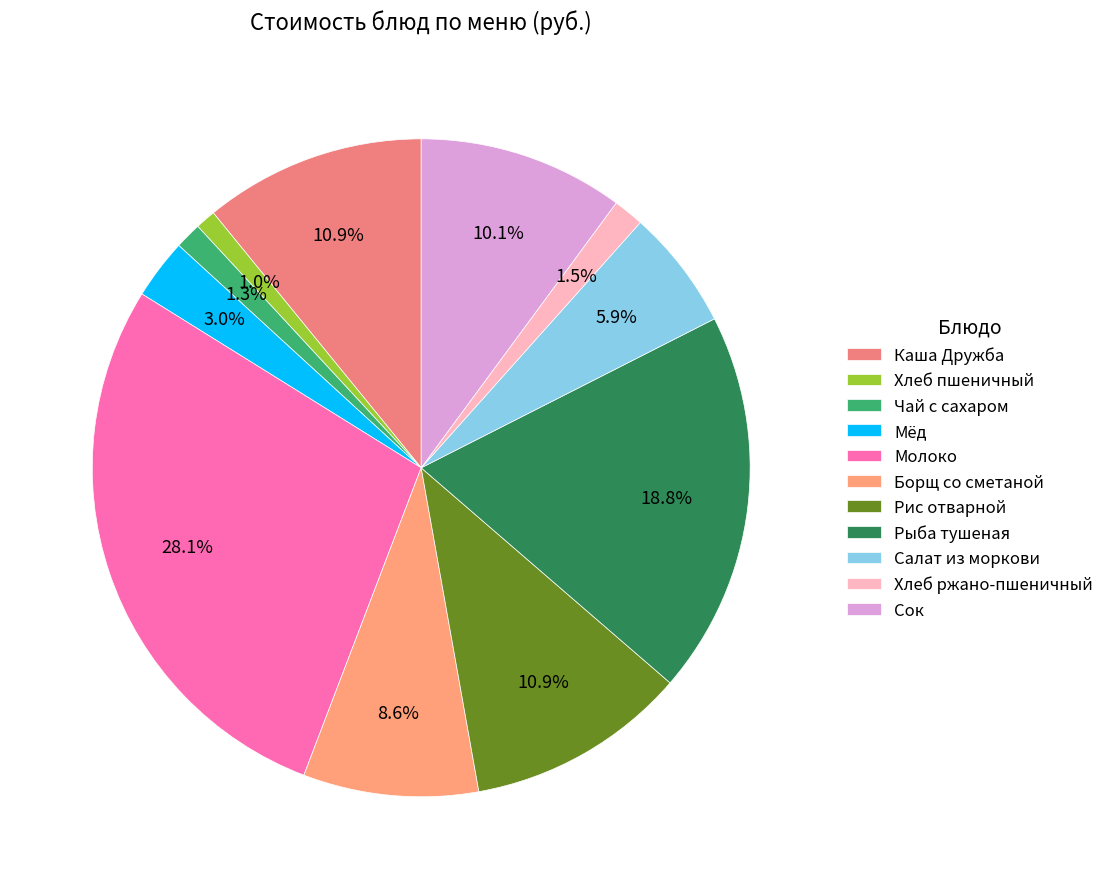

To the nearest percent, what is the difference between the Хлеб ржано-пшеничный and Хлеб пшеничный slice percentages?

1%